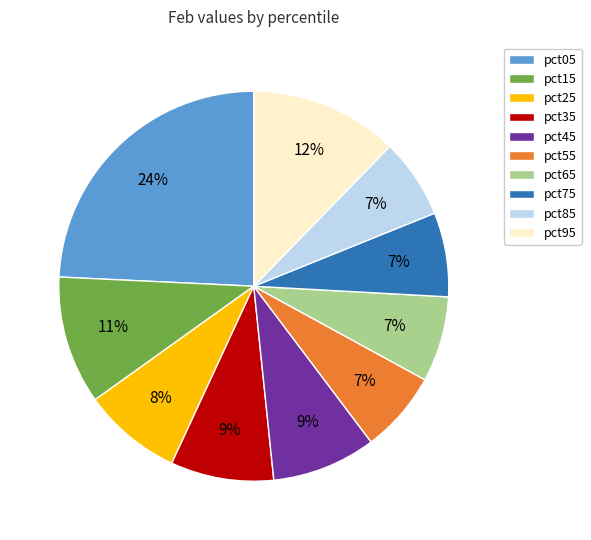

To the nearest percent, what is the combined percentage of pct95 and pct35?

21%